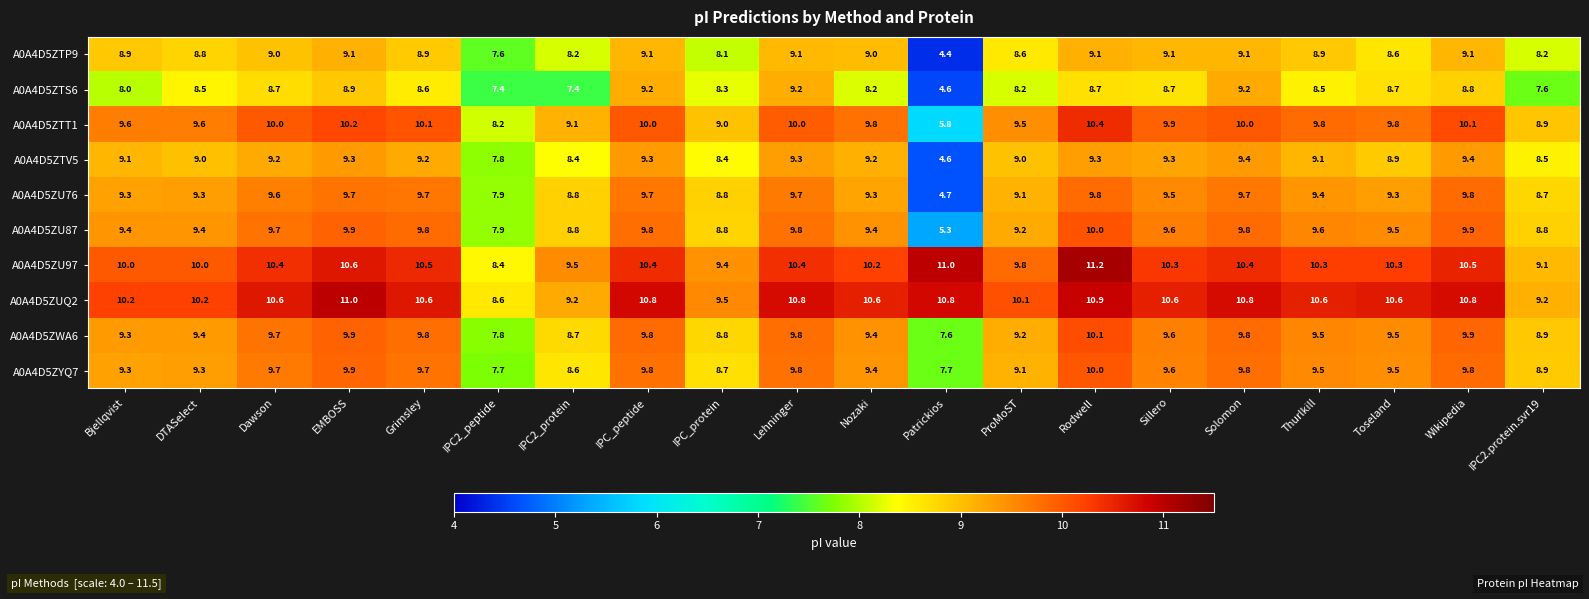

At which category is the sum across all series the highest?

Rodwell